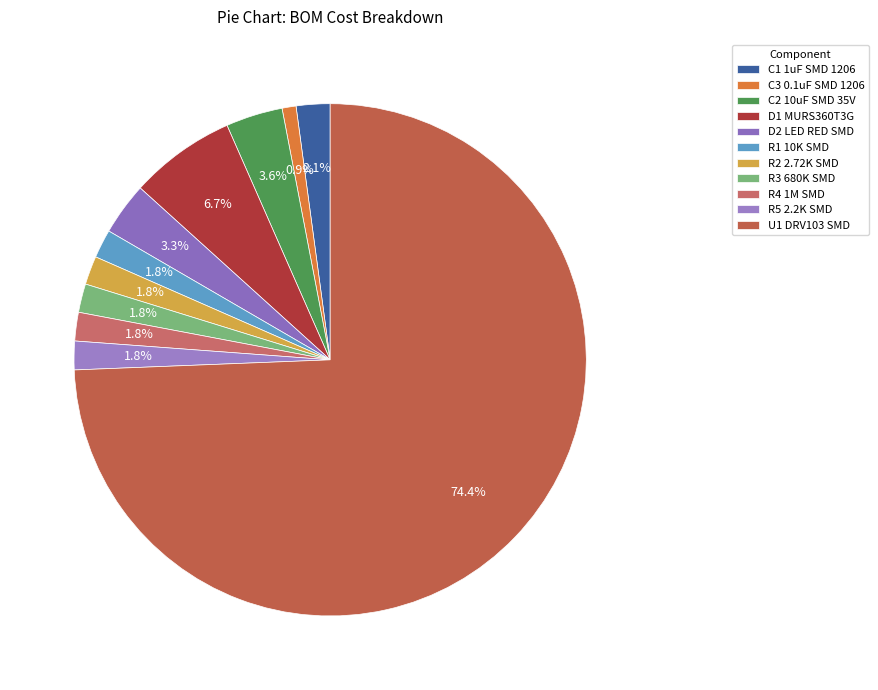

What percentage is the U1 DRV103 SMD slice, to the nearest percent?

74%